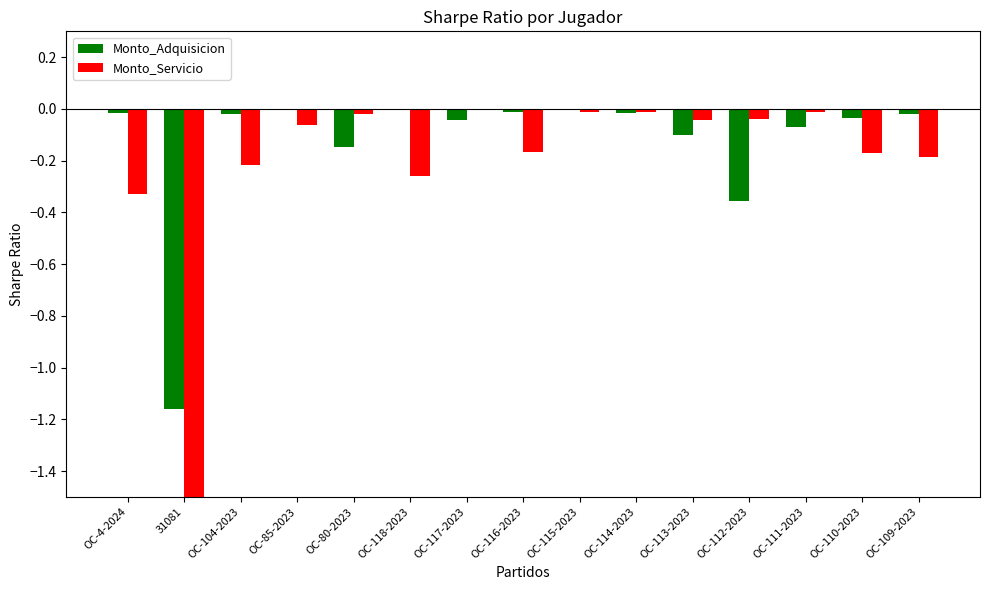

What is the sum of all Monto_Servicio values?

-3.0